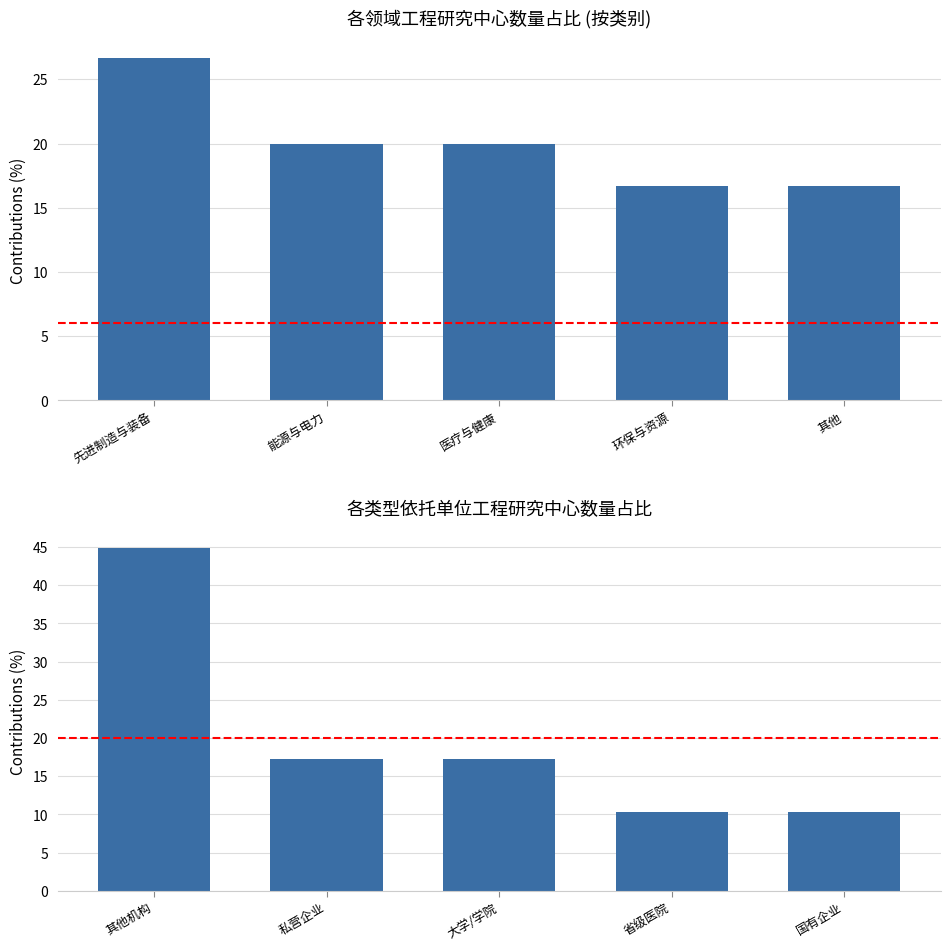

What is the sum of all values?

100.0